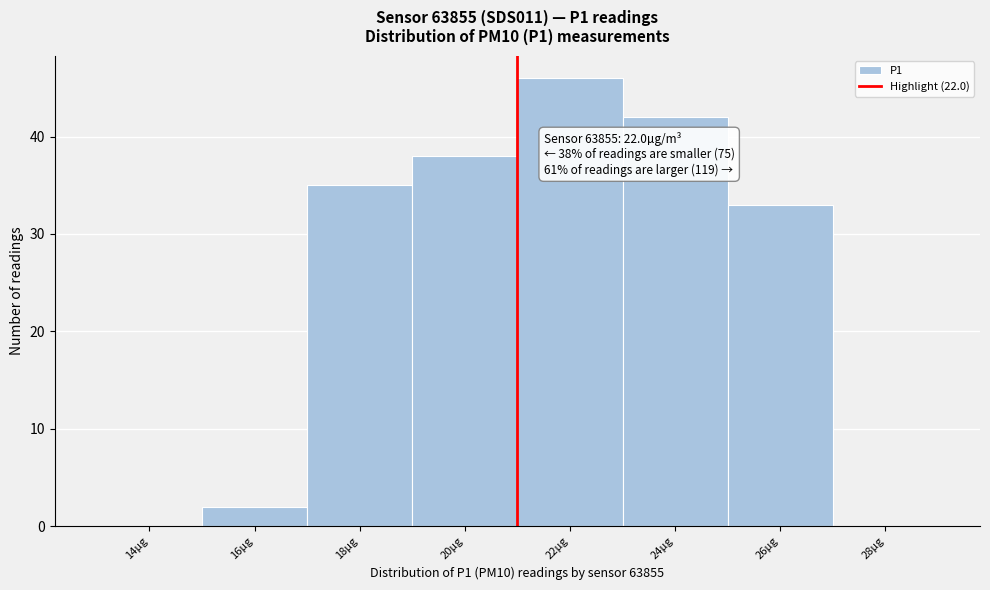

Where is the data nearest to the value 23?

26µg